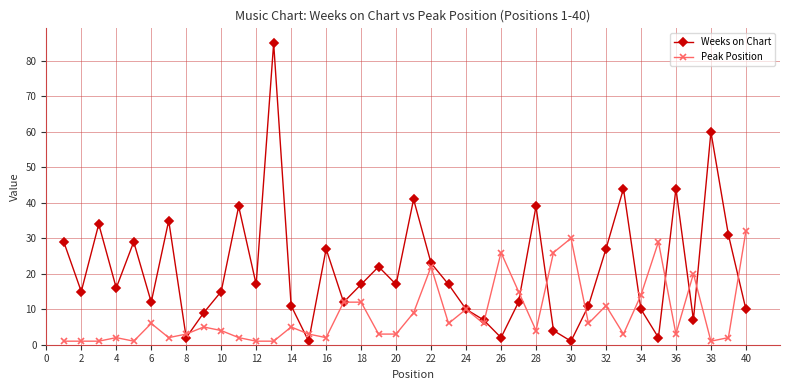

Which series has the widest spread of values?

Weeks on Chart